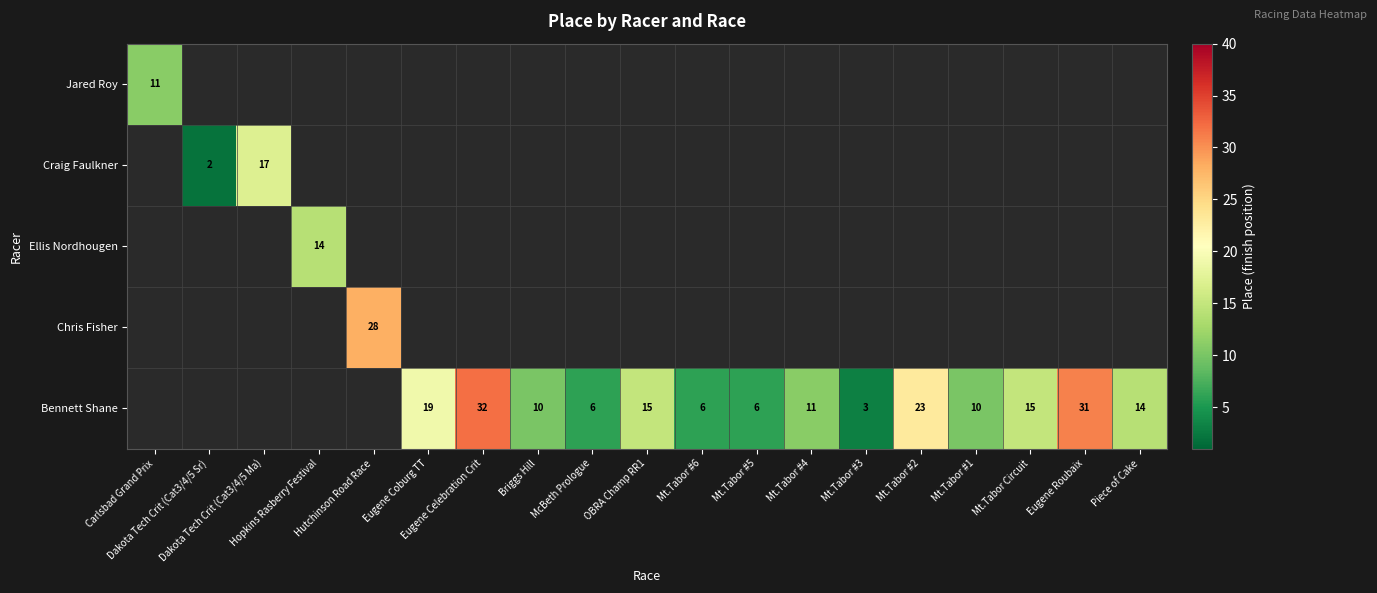

Count the number of data series in this chart.

5